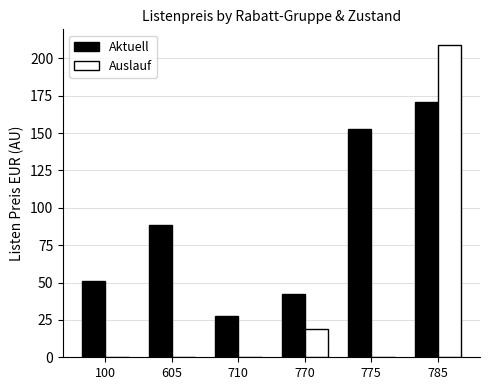

Count the number of data series in this chart.

2